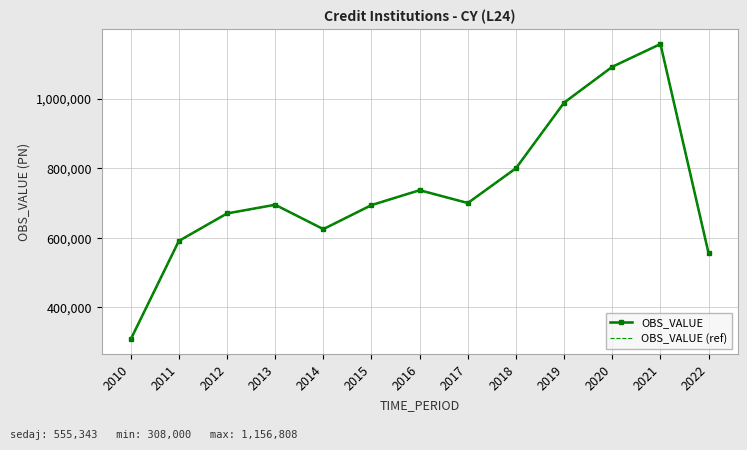

What are all the series names shown in the legend?

OBS_VALUE, OBS_VALUE (ref)